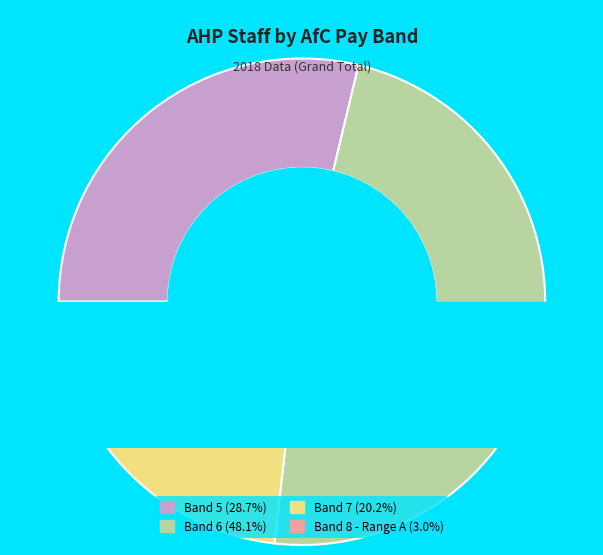

Is it true that Band 8 - Range C is 1% of the pie?

False